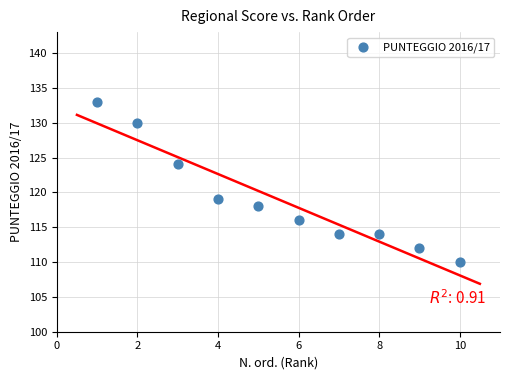

What Y value in the scatter plot is closest to 121?

119